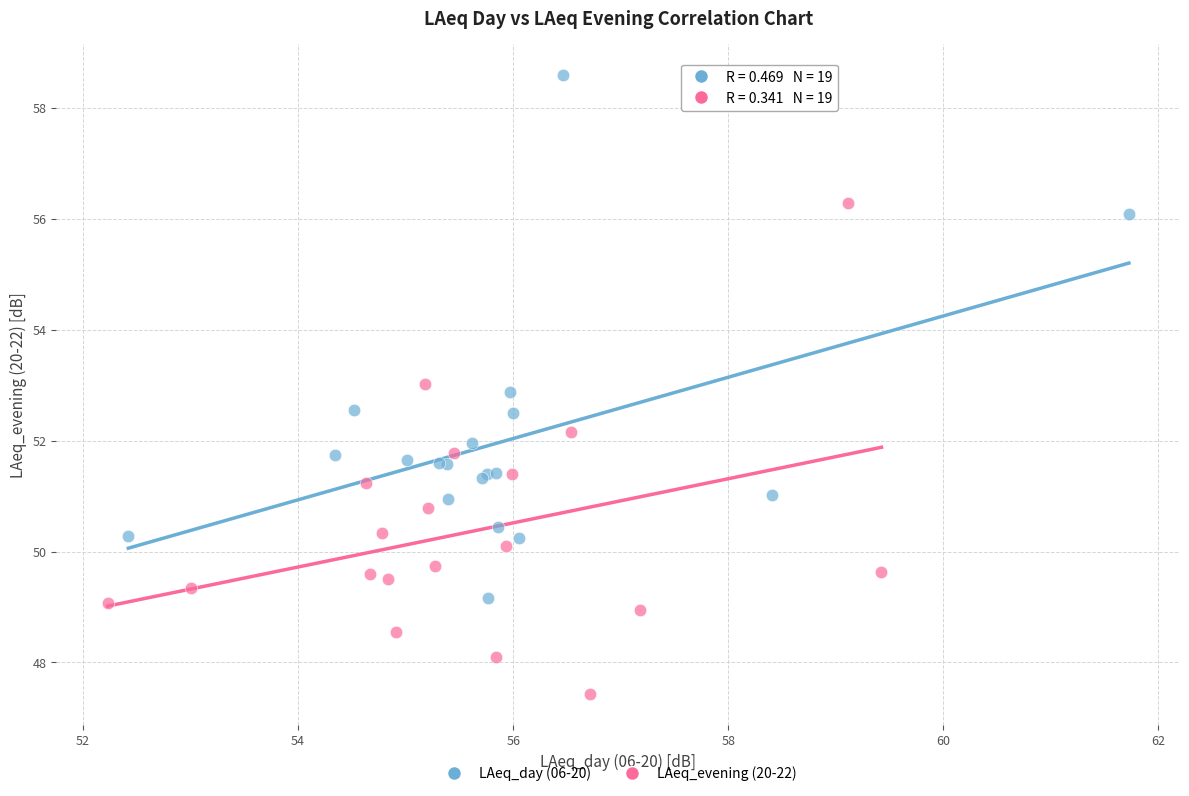

Which series reaches the minimum Y coordinate?

LAeq_evening (20-22)